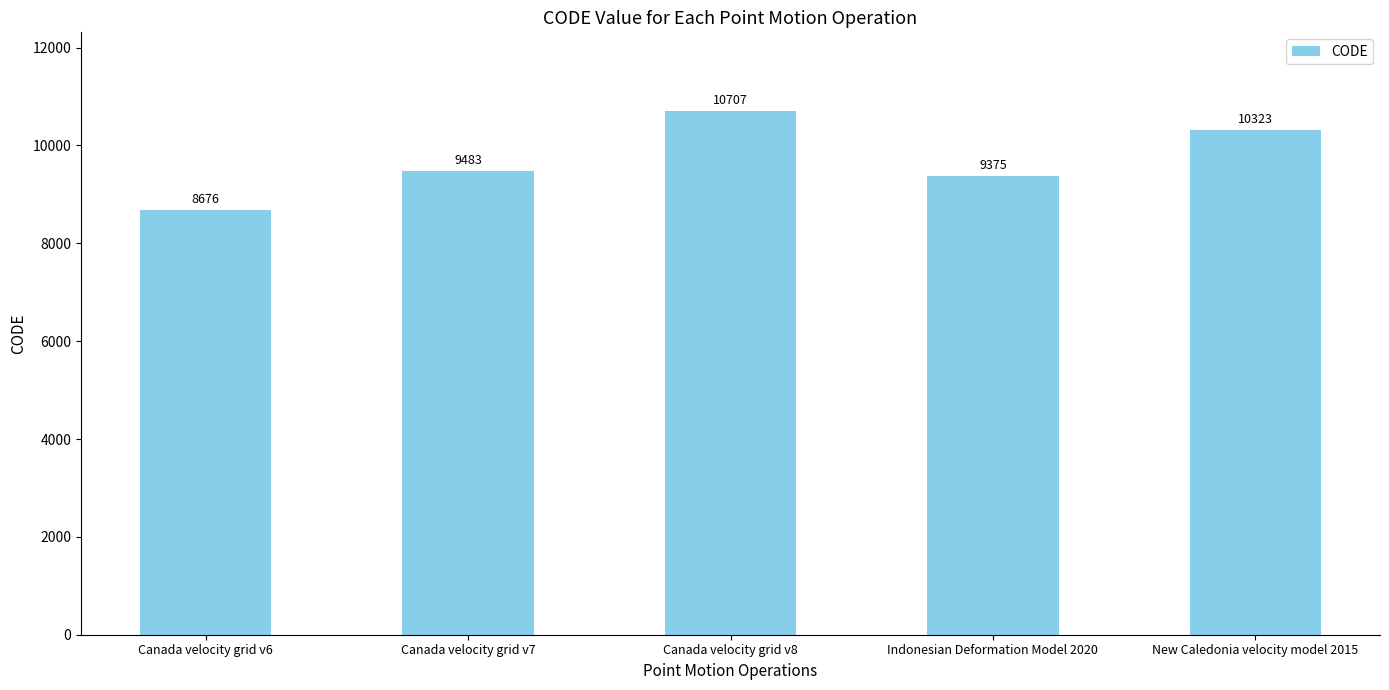

List the labels in order of value, smallest first.

Canada velocity grid v6, Indonesian Deformation Model 2020, Canada velocity grid v7, New Caledonia velocity model 2015, Canada velocity grid v8